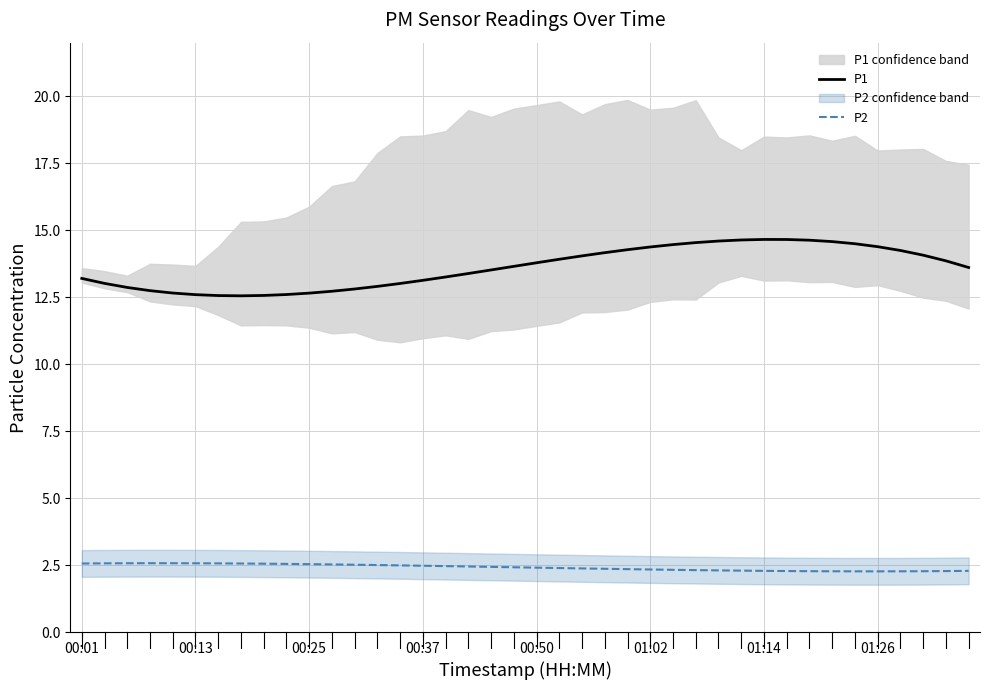

What is the highest value of the P1 series?

14.7